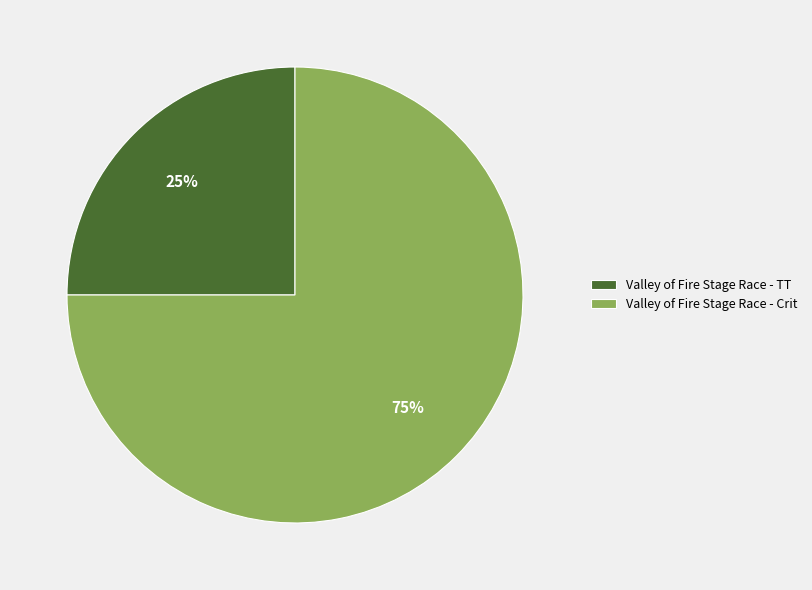

How many slices are in this pie chart?

2